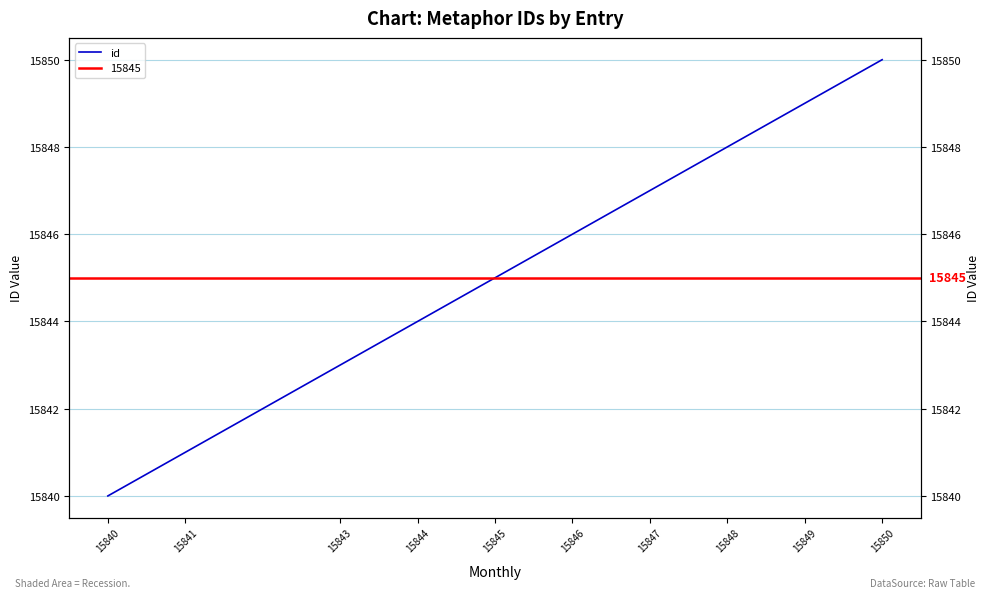

The chart shows a value of 15843 at 15843. True or false?

True